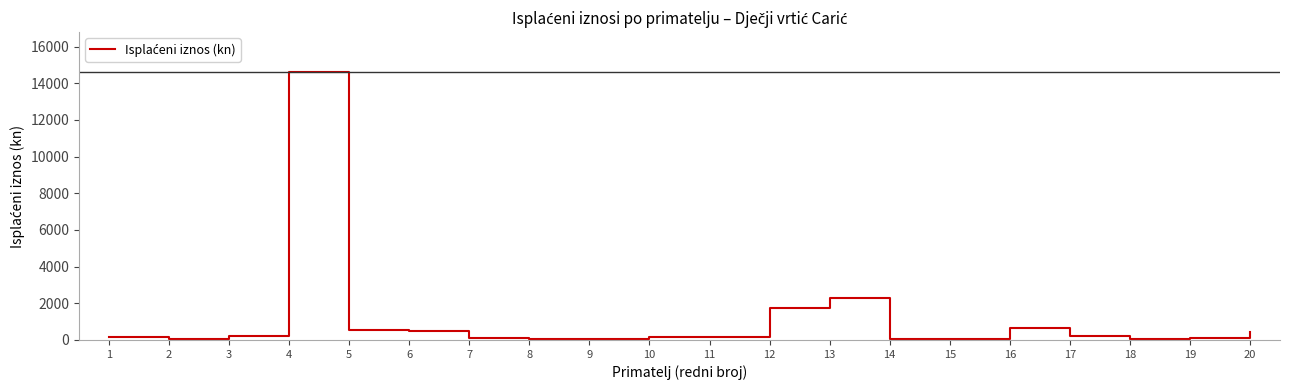

What is the change in value from 4 to 11?

-14449.5